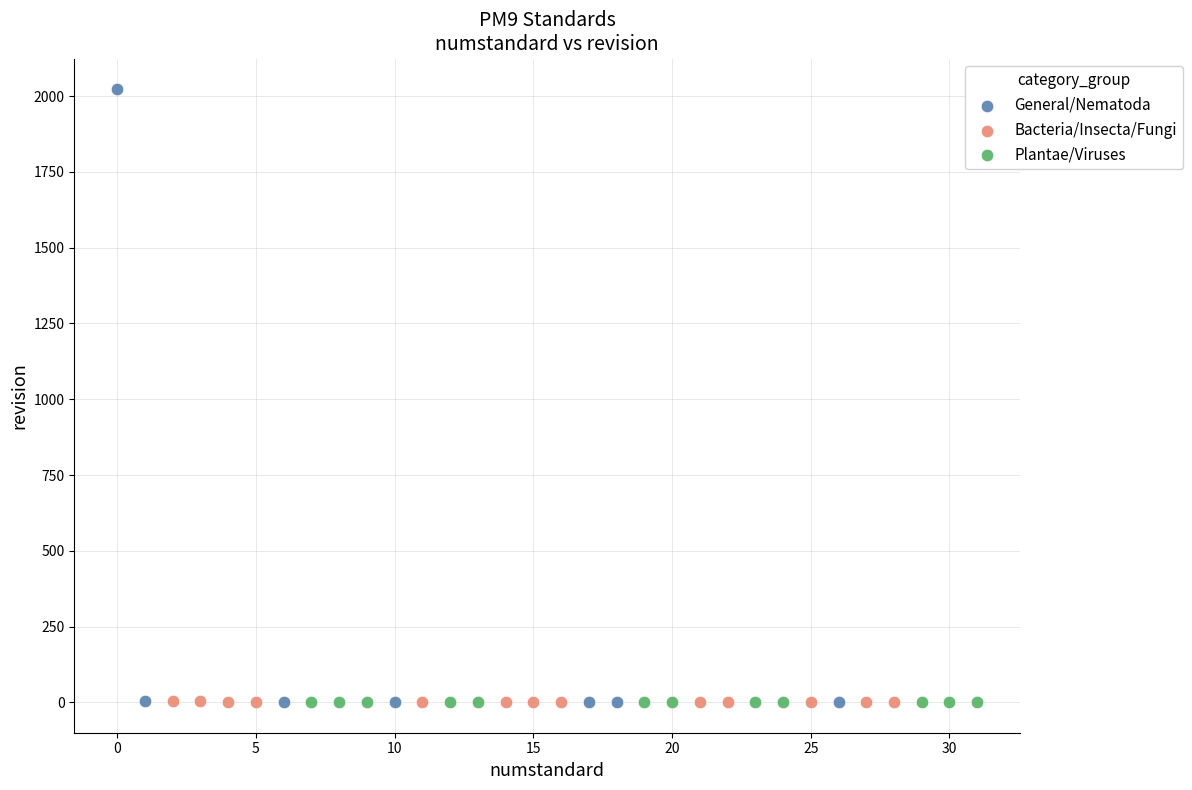

Which series has the widest spread of Y values?

General/Nematoda